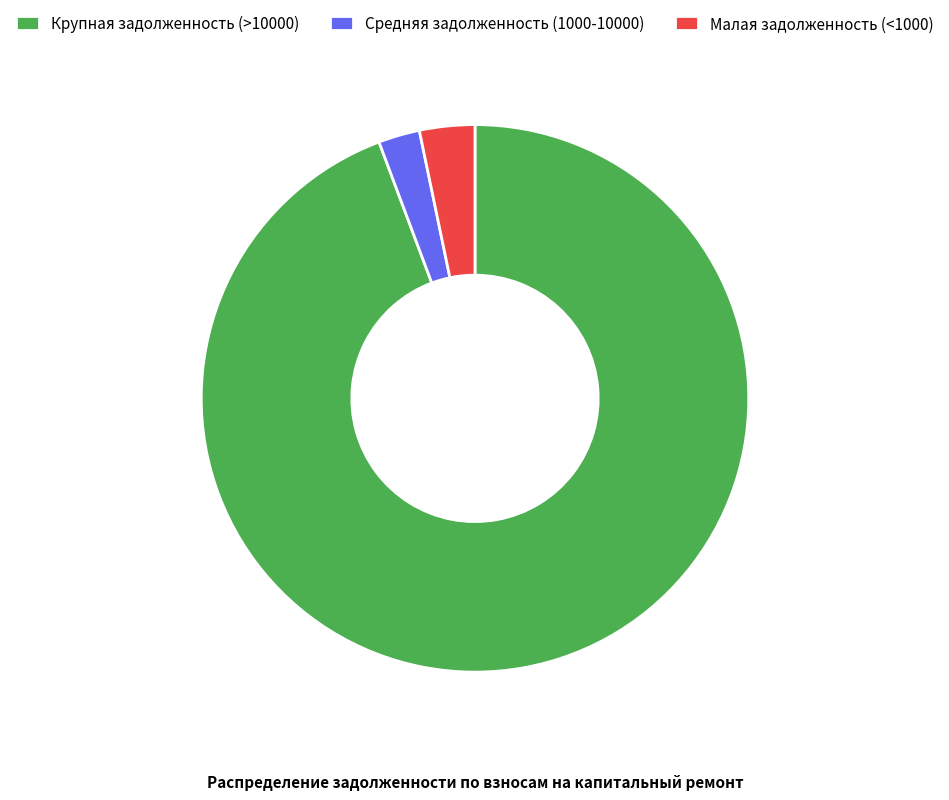

True or false: Крупная задолженность (>10000) accounts for 94% of the total.

True